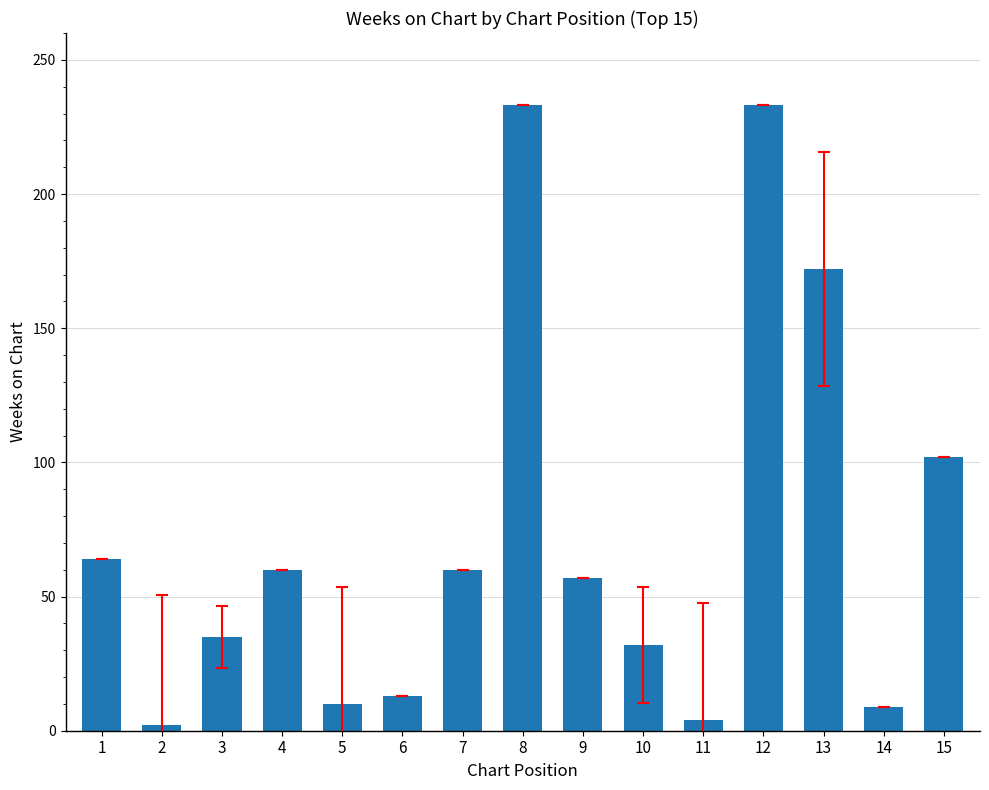

Count the number of data series in this chart.

1